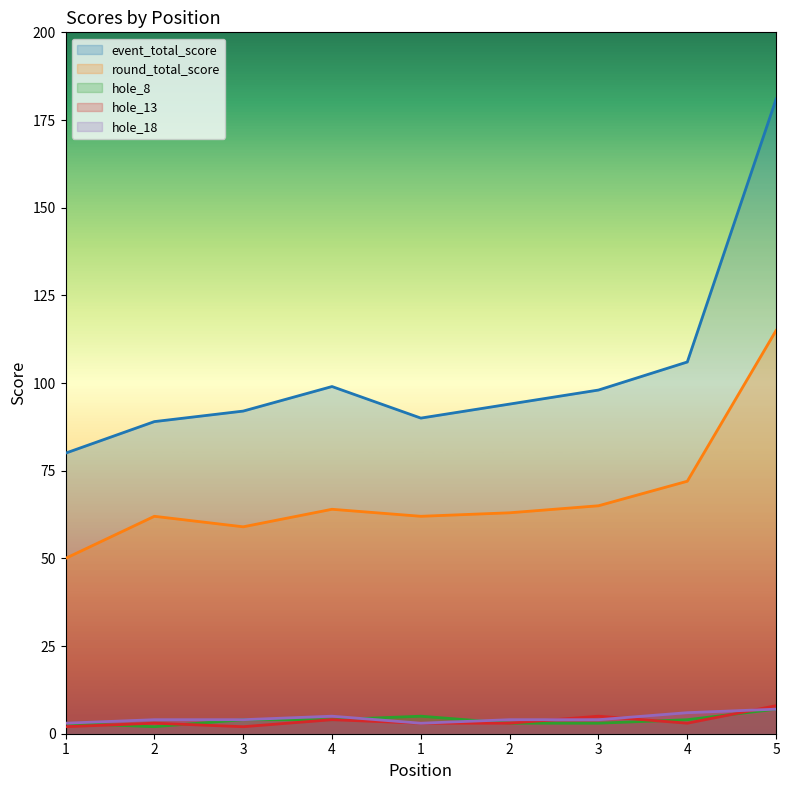

How many interior local peaks does the event_total_score series have?

1